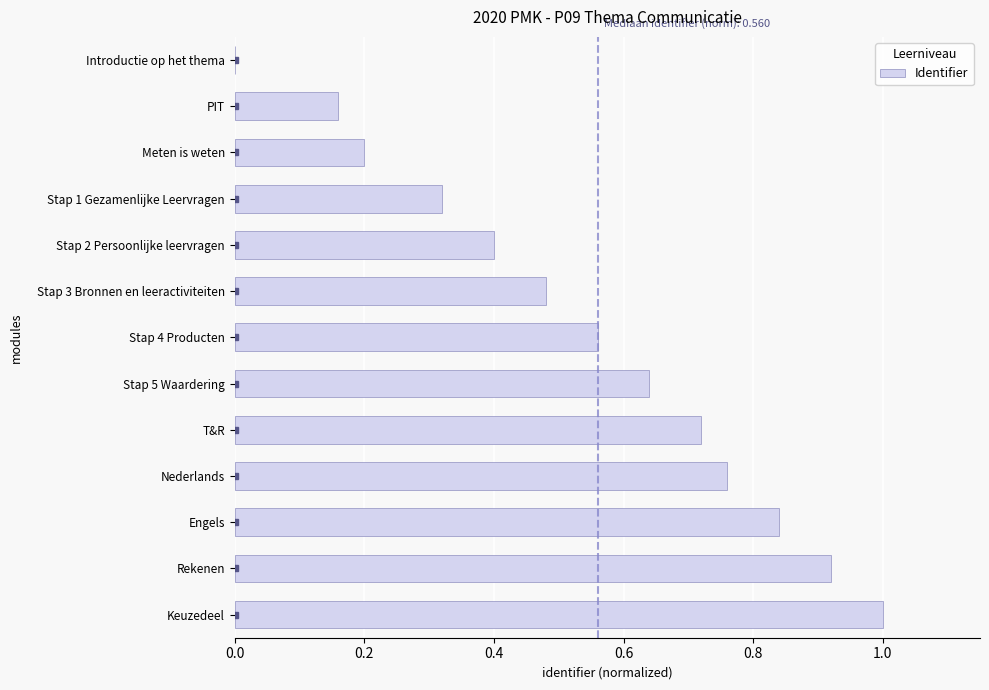

What is the sum of all values?

7.0